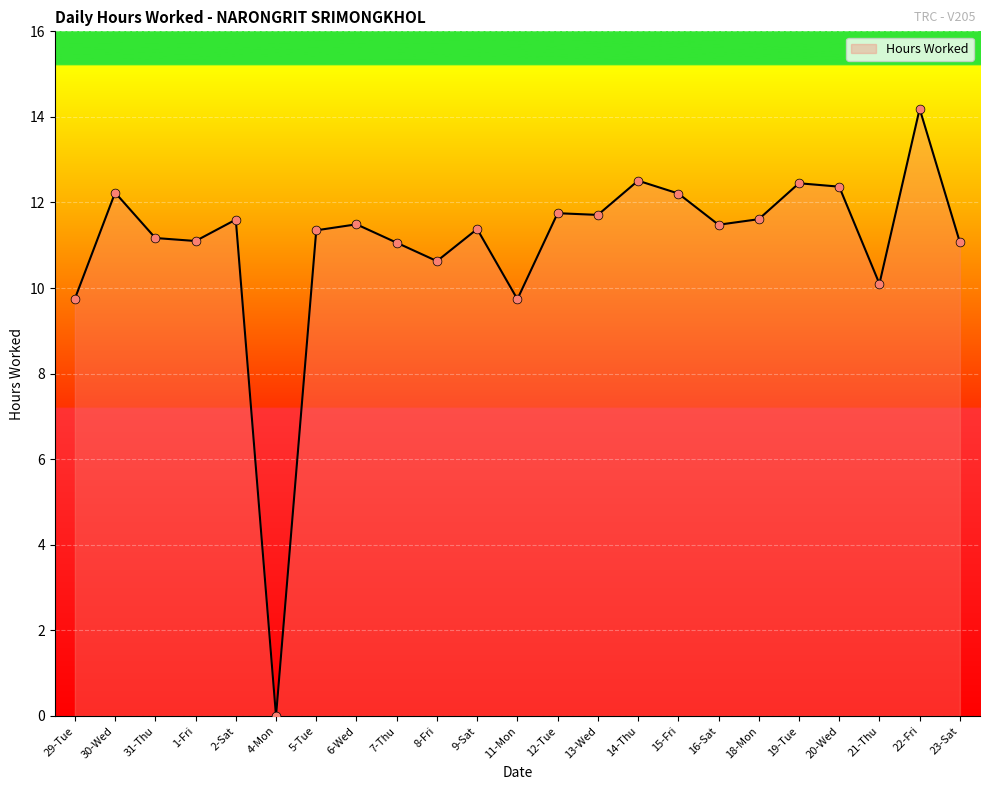

Between 29-Tue and 30-Wed, which is larger?

30-Wed